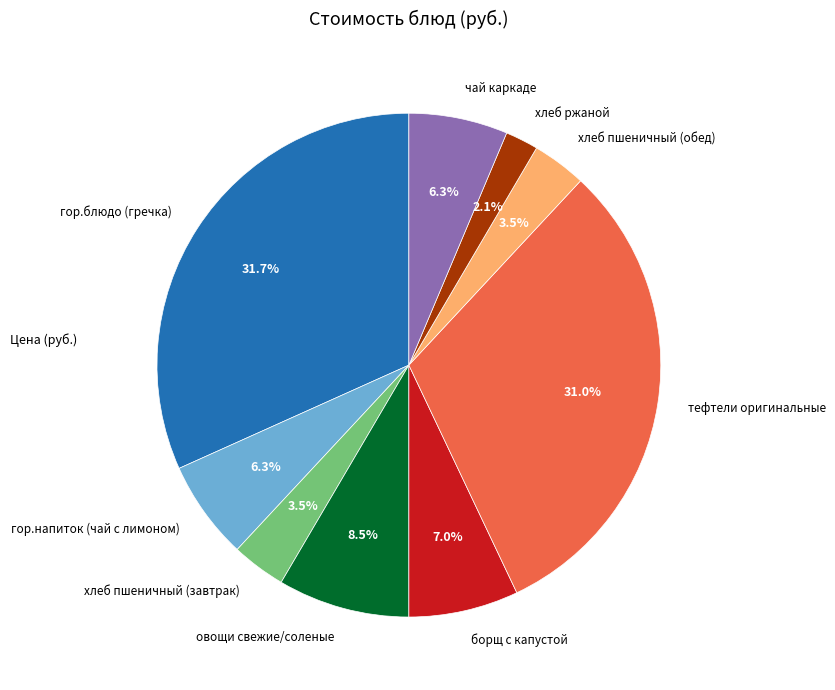

Is there any slice that represents more than half of the pie?

No